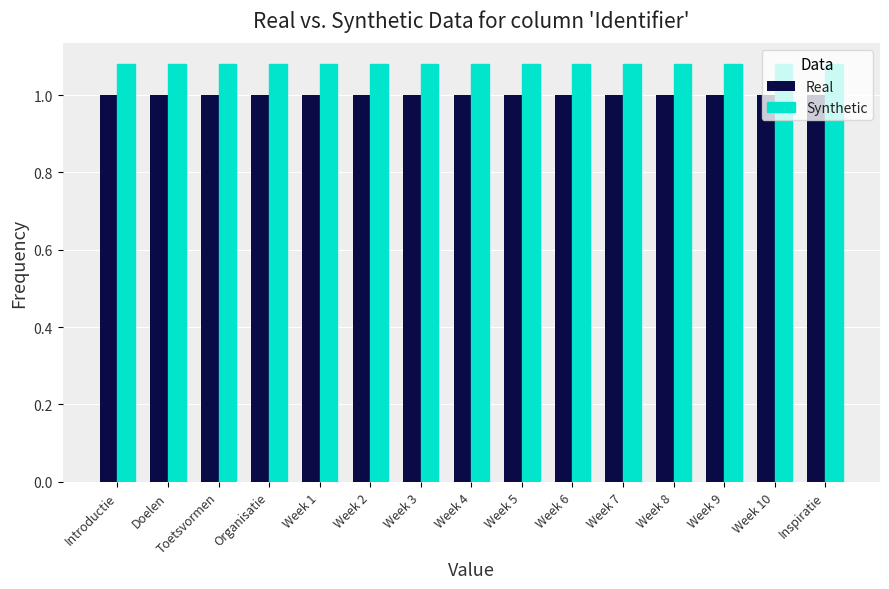

What is the sum of all Real values?

15.0